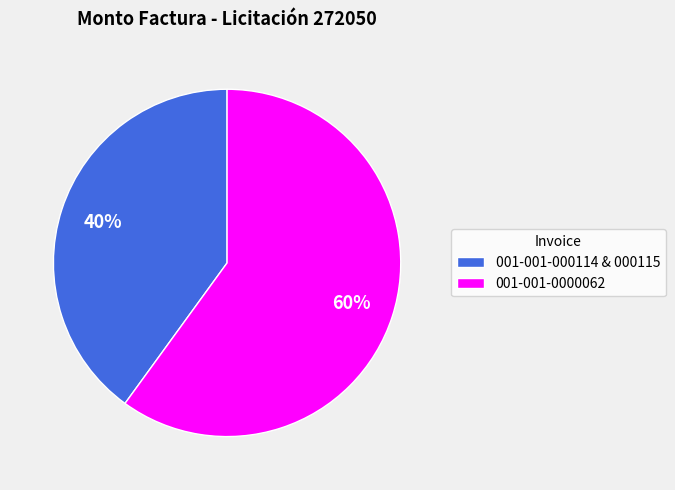

What percentage is the 001-001-0000062 slice, to the nearest percent?

60%